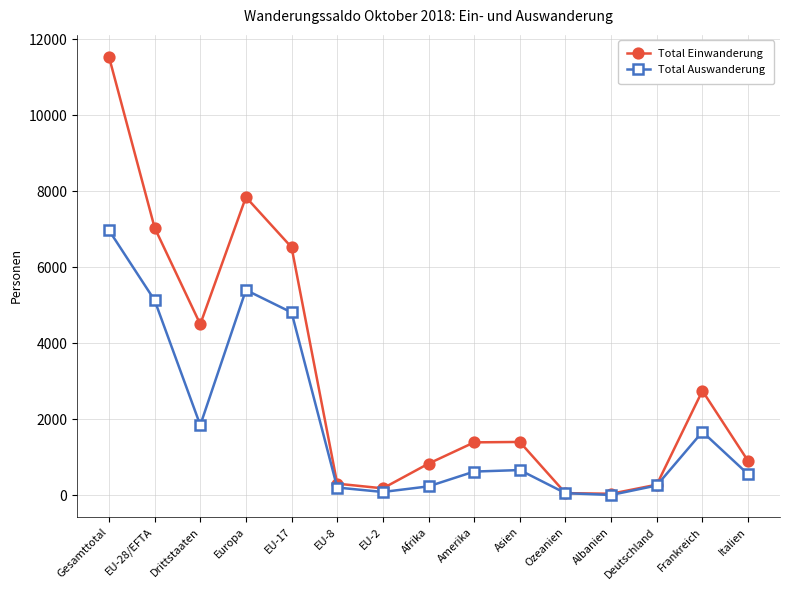

What is the label of the 1st point from the left?

Gesamttotal